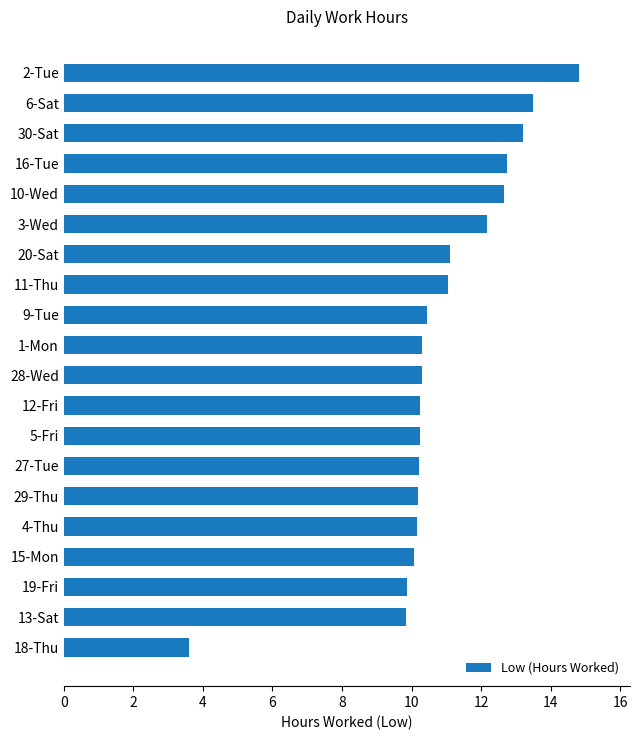

True or false: the data shows 10.4 at 9-Tue.

True